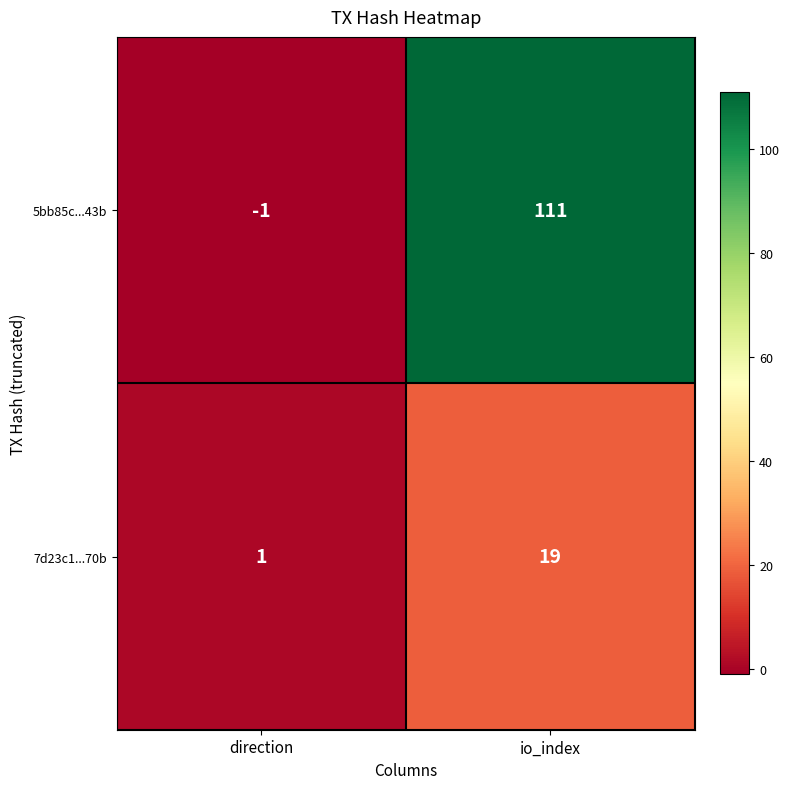

At which label is 5bb85c...43b closest to 55?

direction